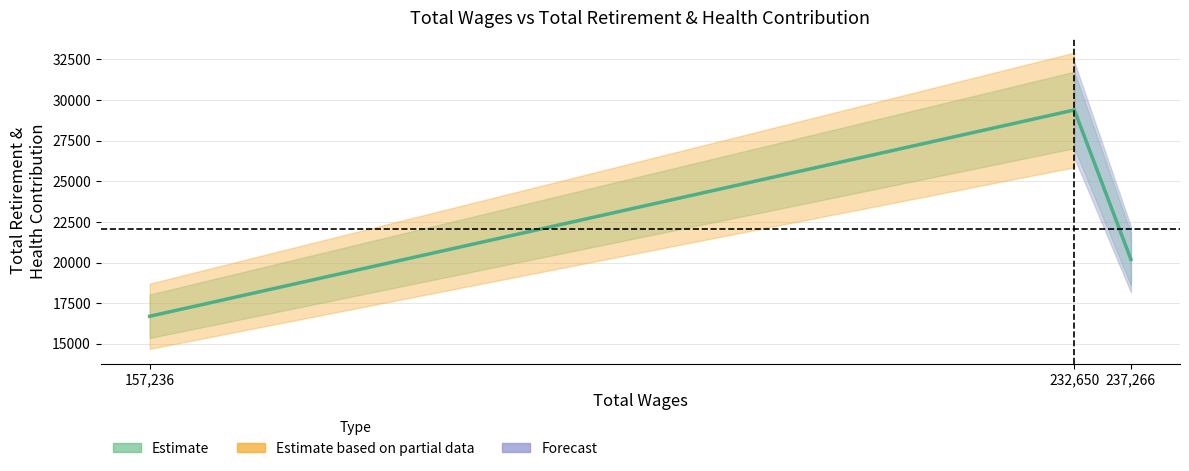

What is the change in value from 157,236 to 237,266?

+3495